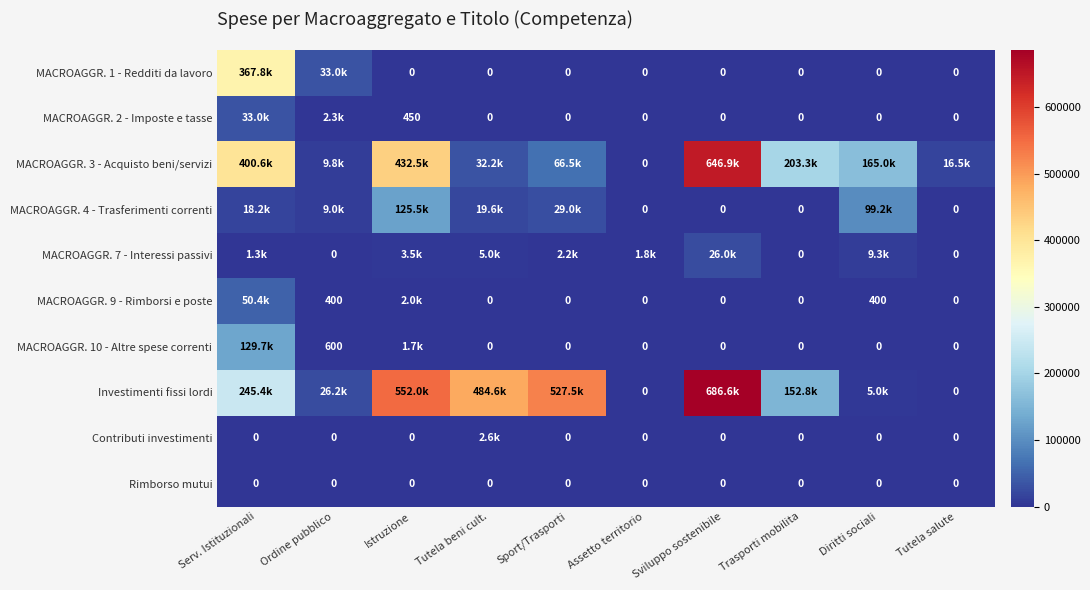

At which category is the sum across all series the highest?

Sviluppo sostenibile